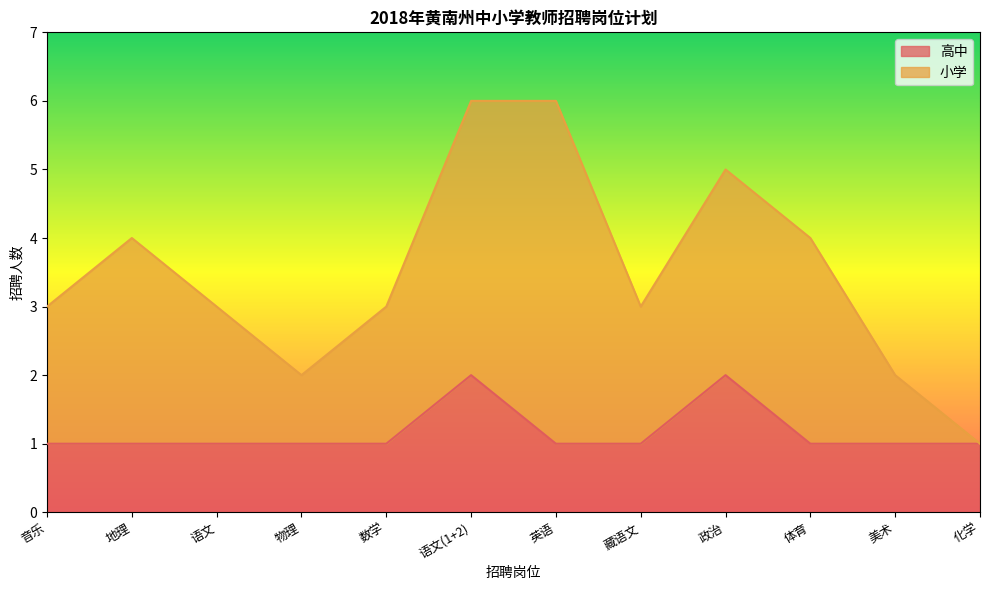

Does the chart have visible grid lines?

No